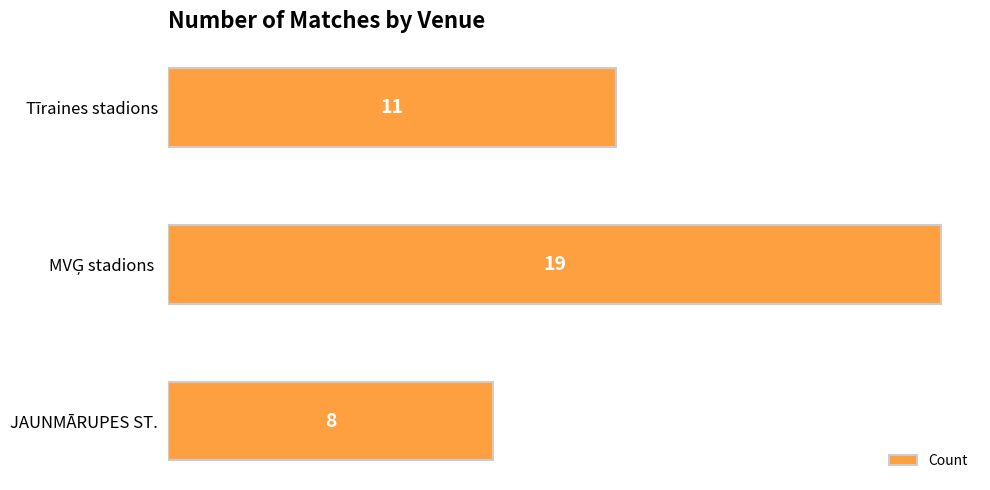

What is the sum of all values?

38